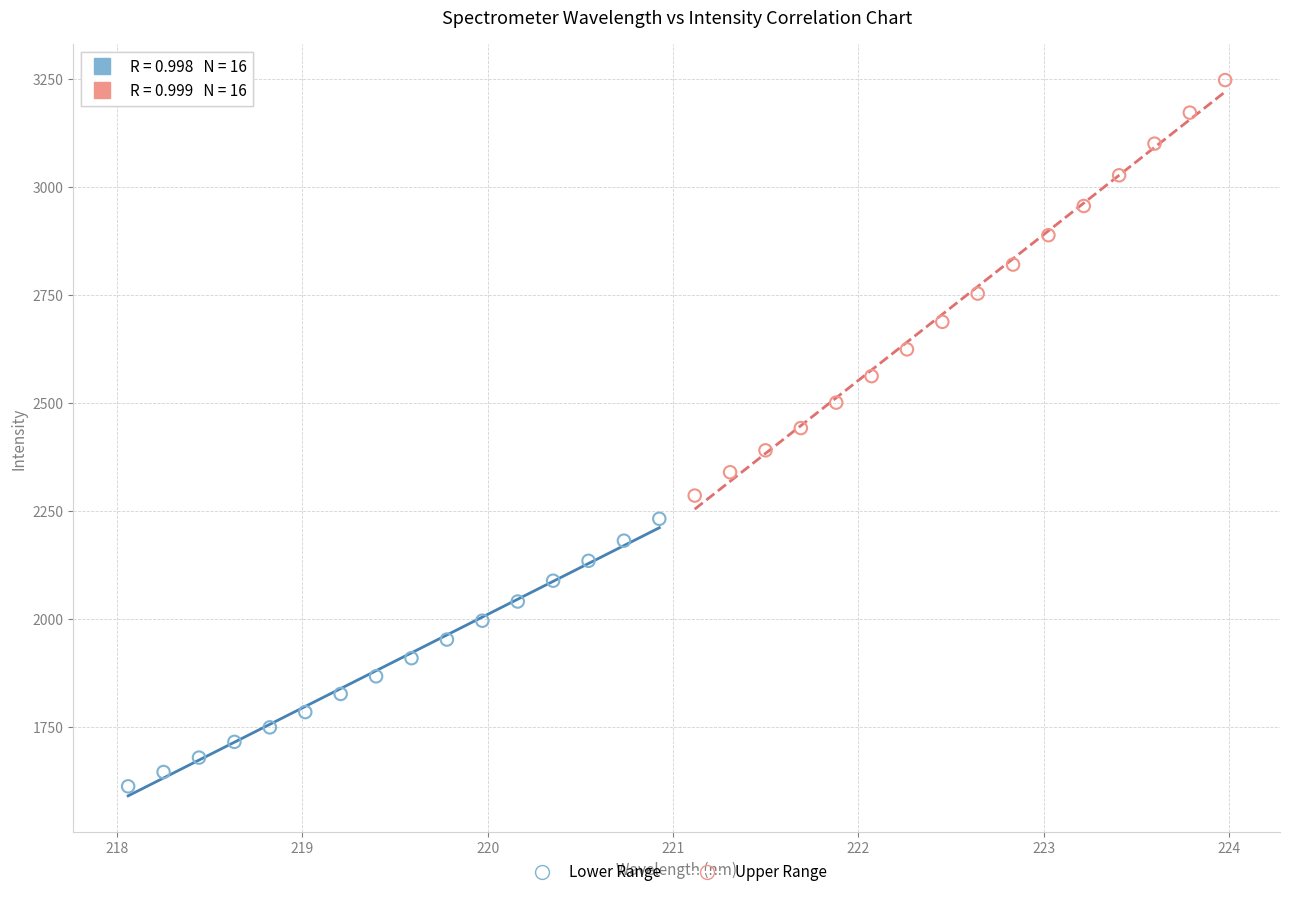

Which series reaches the minimum Y coordinate?

Lower Range